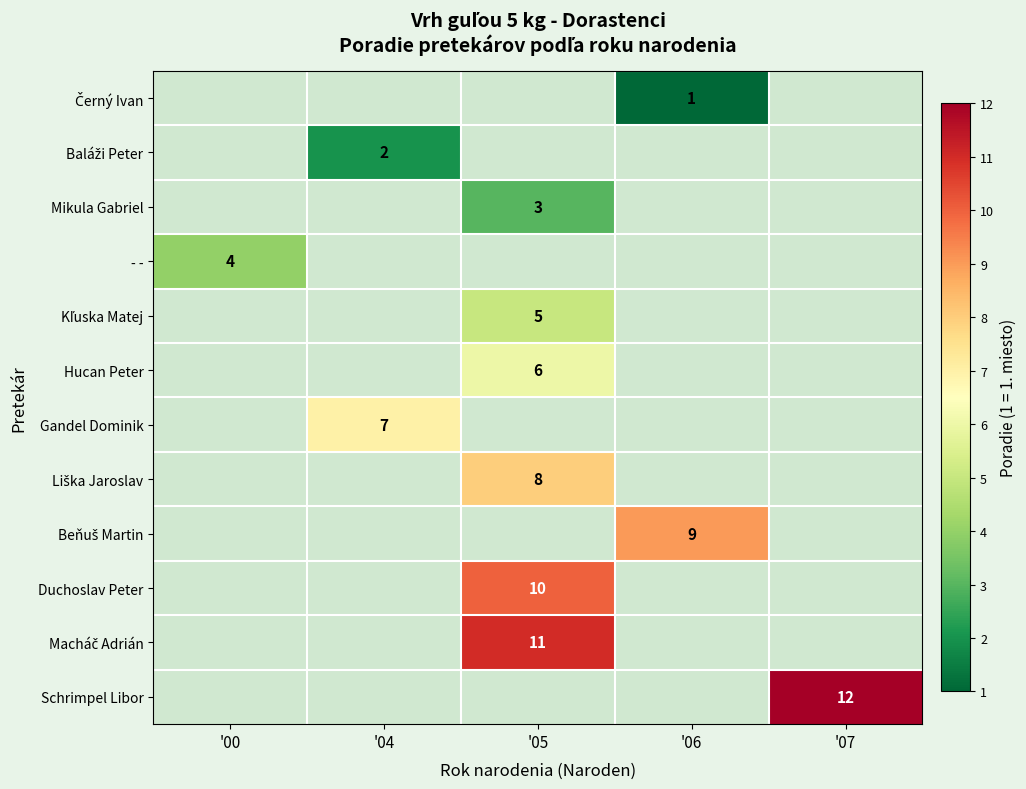

Which category has the lowest value across all series?

'06